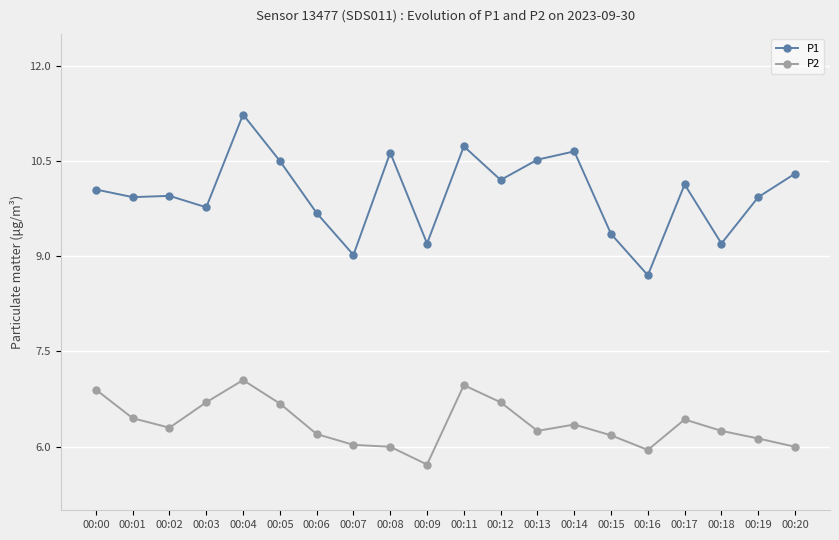

Which series has the widest spread of values?

P1